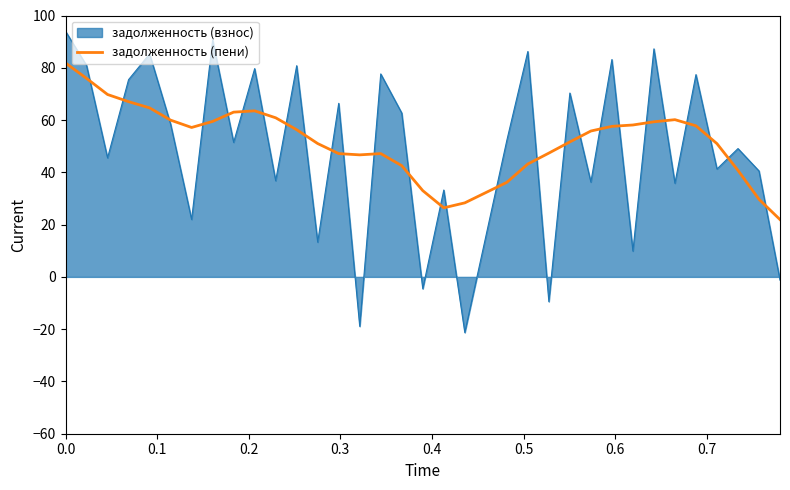

What is the maximum value shown in the chart?

94.0